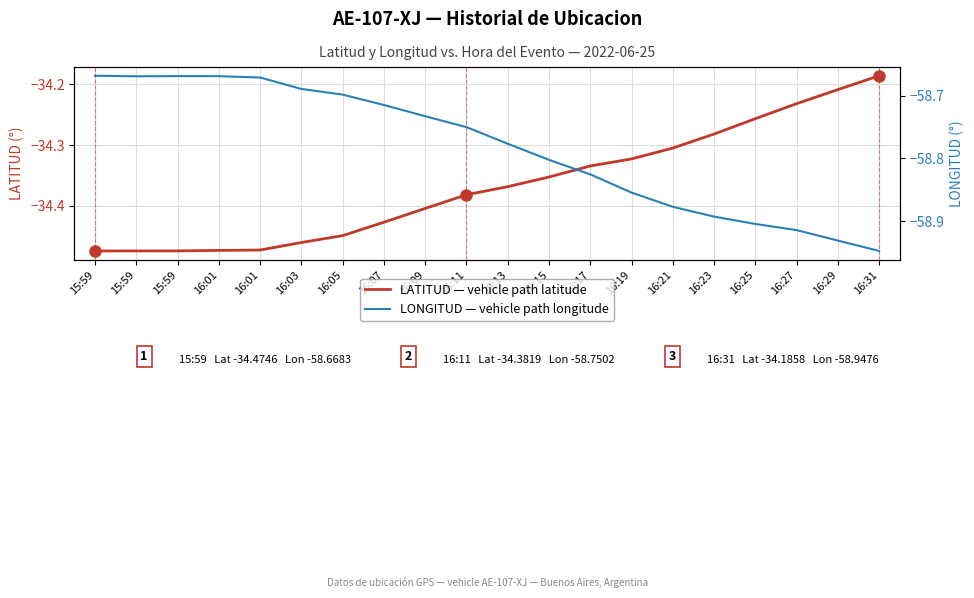

Reading right to left, list all the values displayed in this chart.

LATITUD — vehicle path latitude: 16:31=-34.2	16:29=-34.2	16:27=-34.2	16:25=-34.3	16:23=-34.3	16:21=-34.3	16:19=-34.3	16:17=-34.3	16:15=-34.4	16:13=-34.4	16:11=-34.4	16:09=-34.4	16:07=-34.4	16:05=-34.4	16:03=-34.5	16:01=-34.5	16:01=-34.5	15:59=-34.5	15:59=-34.5	15:59=-34.5
LONGITUD — vehicle path longitude: 16:31=-58.9	16:29=-58.9	16:27=-58.9	16:25=-58.9	16:23=-58.9	16:21=-58.9	16:19=-58.9	16:17=-58.8	16:15=-58.8	16:13=-58.8	16:11=-58.8	16:09=-58.7	16:07=-58.7	16:05=-58.7	16:03=-58.7	16:01=-58.7	16:01=-58.7	15:59=-58.7	15:59=-58.7	15:59=-58.7